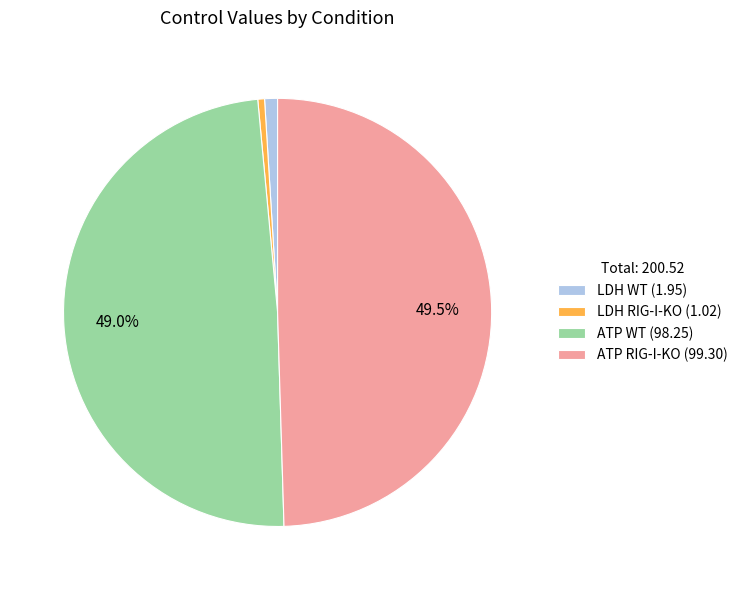

Between ATP RIG-I-KO and LDH RIG-I-KO, which is larger?

ATP RIG-I-KO